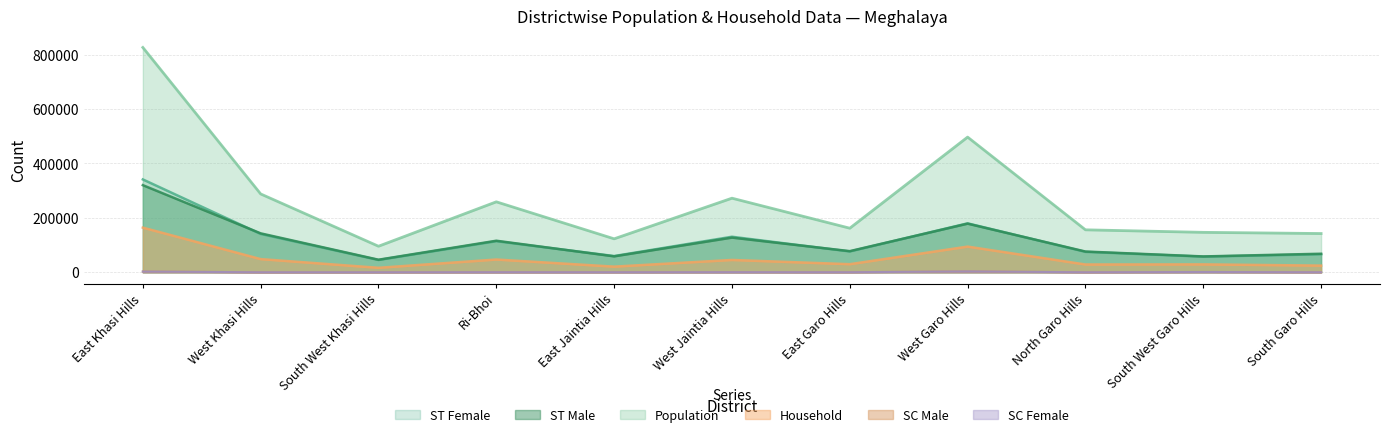

Does the chart have visible grid lines?

Yes